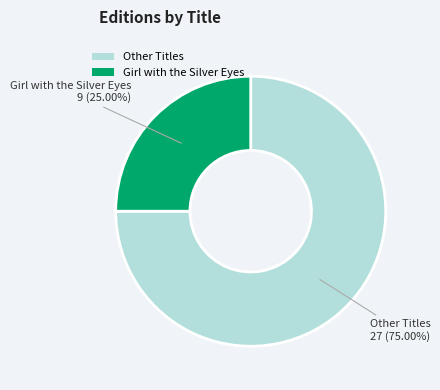

Is there a majority slice in this chart?

Yes